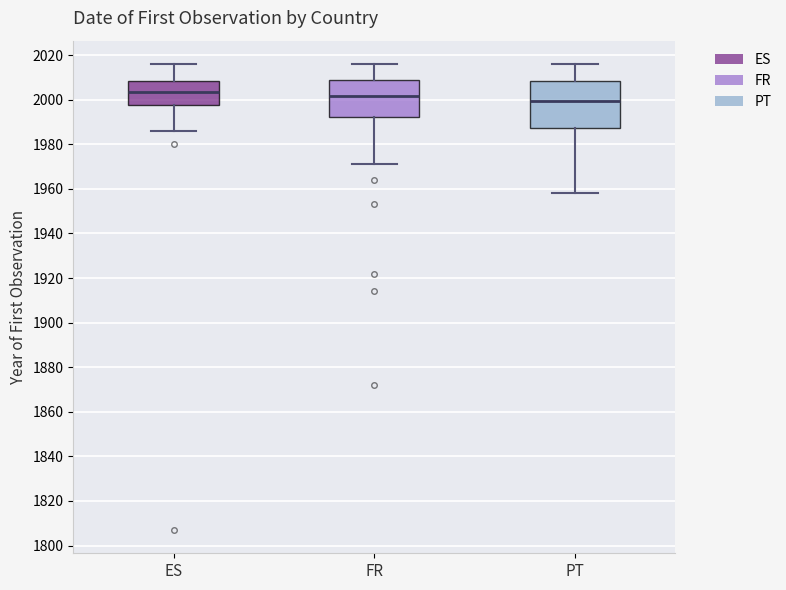

Reading left to right, transcribe this box plot: for each box, give where its median line is, the range the box spans, and where its two whiskers end, as read against the y-axis. The values are not printed on the chart, so give them approximately, as read against the axis.

ES: median 2004, box 1998 to 2008, whiskers 1986 to 2016
FR: median 2002, box 1992 to 2010, whiskers 1972 to 2016
PT: median 2000, box 1988 to 2008, whiskers 1958 to 2016